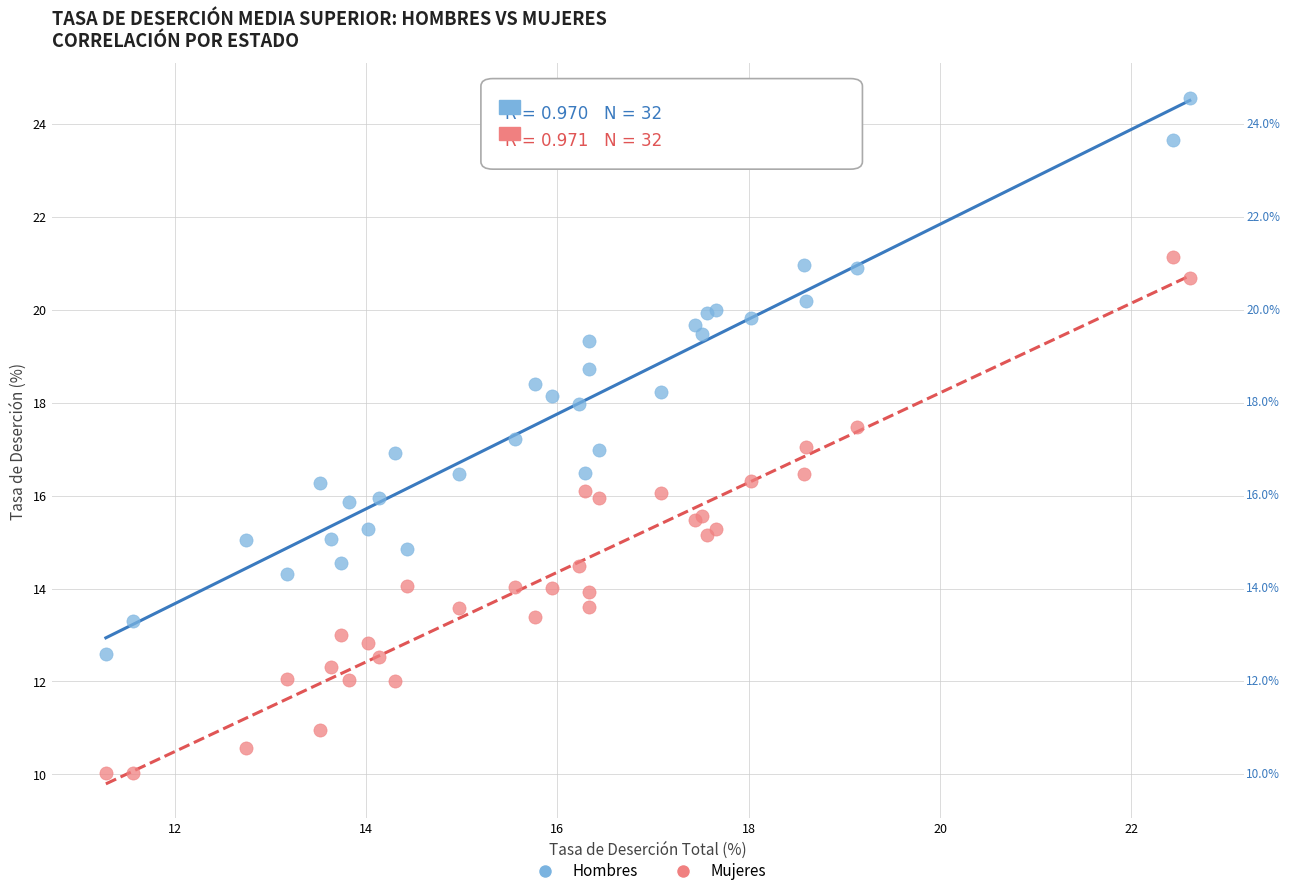

Which series reaches the maximum Y coordinate?

Hombres